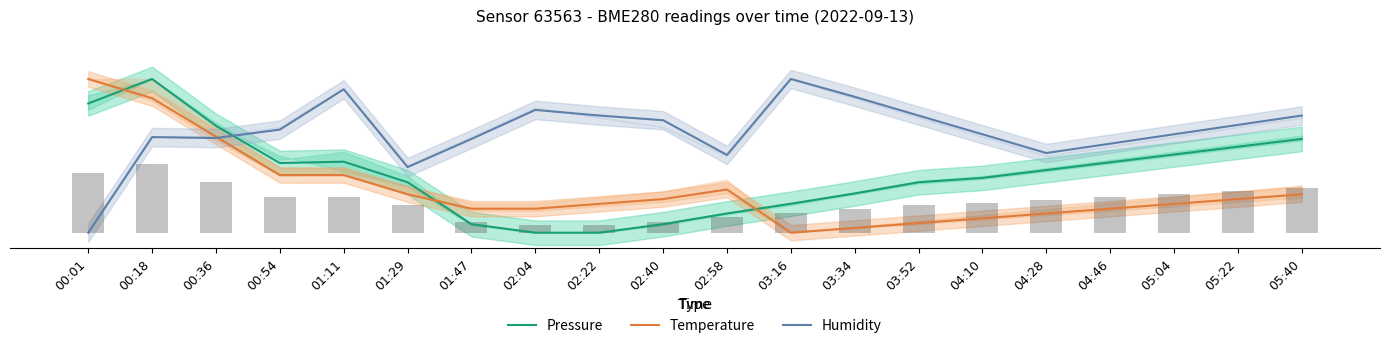

The Pressure series shows 18.9 at 03:16. True or false?

True